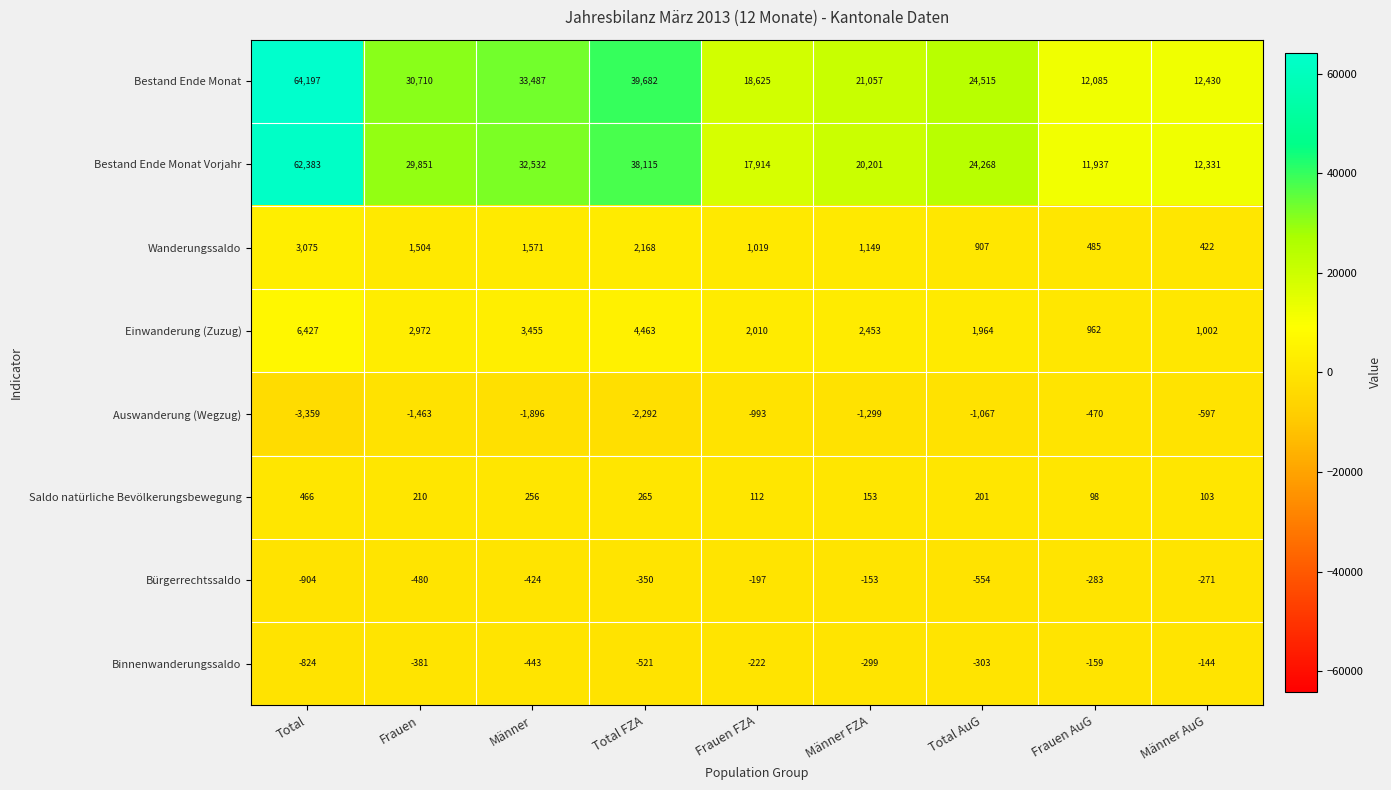

Read the Auswanderung (Wegzug) value at Frauen FZA, to the nearest 10.

-990